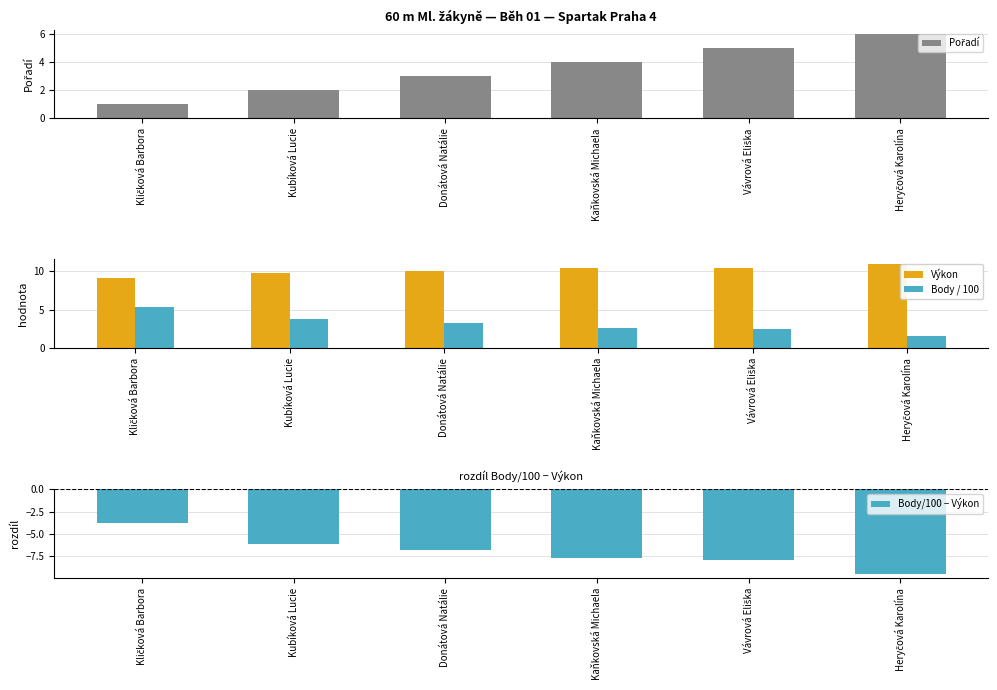

What are all the series names shown in the legend?

Pořadí, Výkon, Body / 100, Body/100 − Výkon